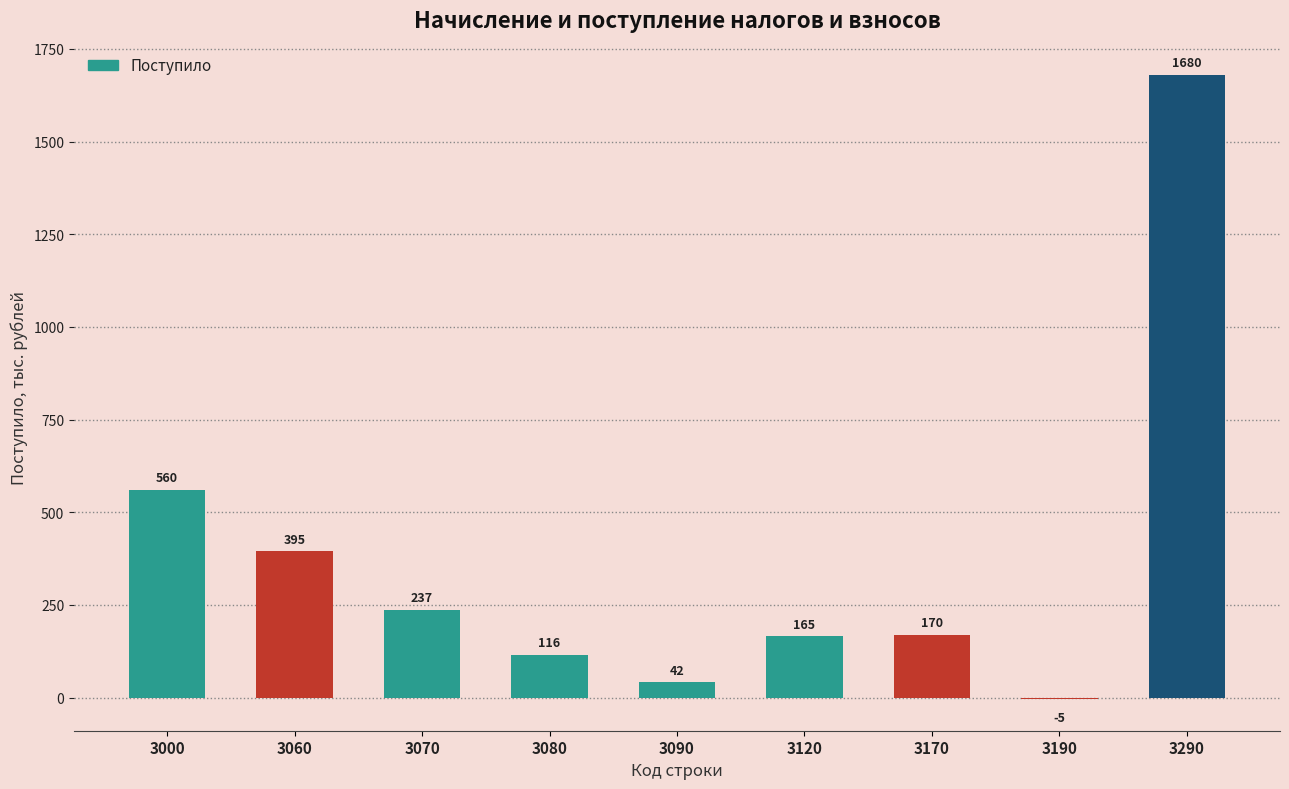

What is the maximum value shown in the chart?

1680